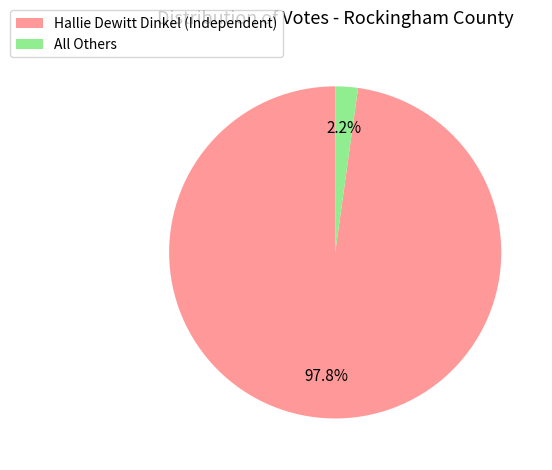

What percentage is the All Others slice, to the nearest percent?

2%